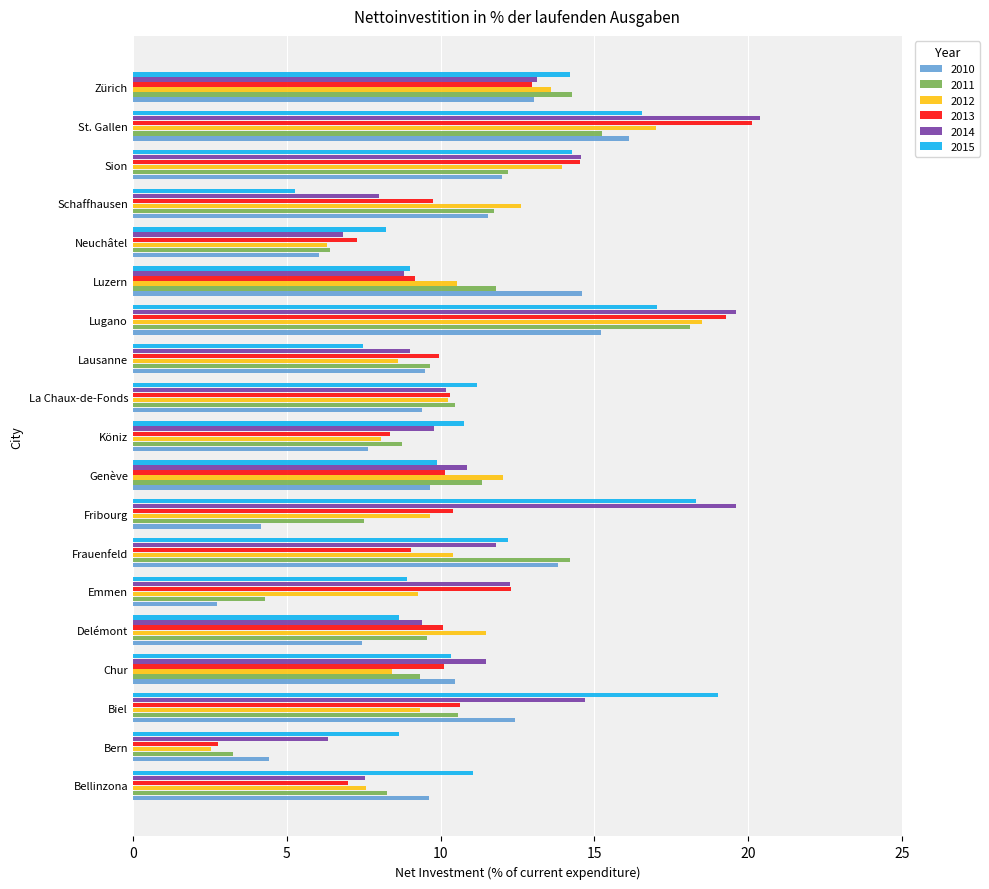

Is the value of 2014 at Delémont greater than the value of 2010 at Biel?

No